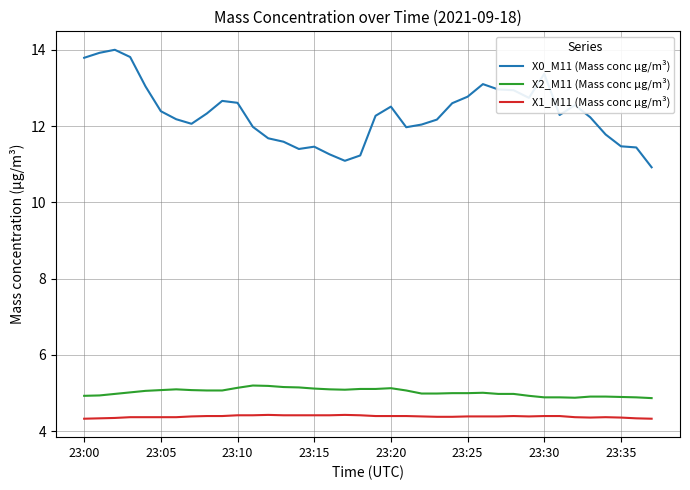

Which series has the largest range (max minus min)?

X0_M11 (Mass conc μg/m³)